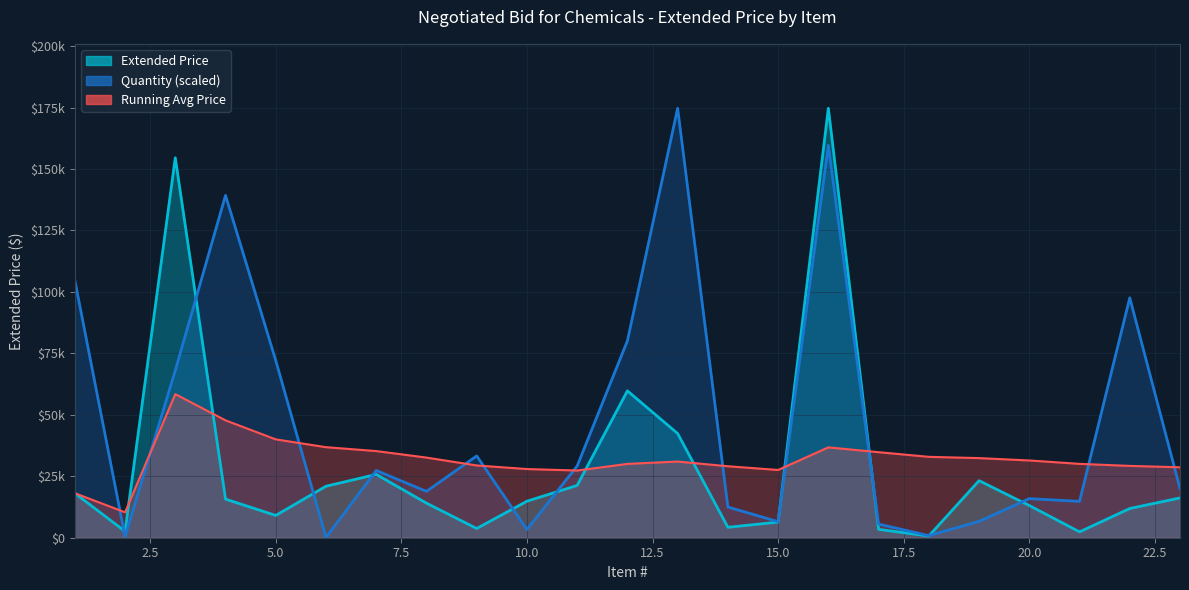

Reading left to right, extract all data points from this chart.

1=18105.0	2=2594.8	3=154560.0	4=15707.0	5=9067.5	6=20945.2	7=25752.0	8=14061.0	9=3753.0	10=14850.0	11=21279.0	12=59735.0	13=42386.2	14=4244.5	15=6354.7	16=174696.0	17=3407.7	18=700.0	19=23214.0	20=13094.0	21=2388.0	22=11880.0	23=16184.0